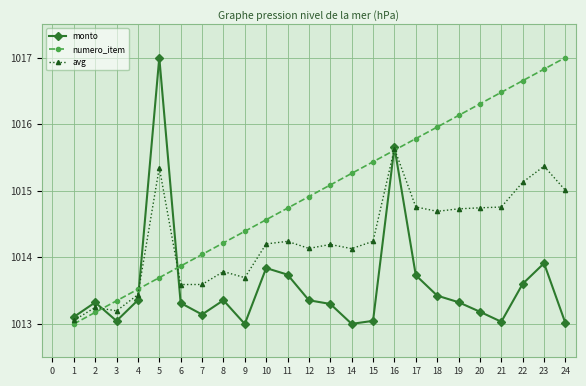

What is the sum of the monto values at 2 and 21?

2026.4